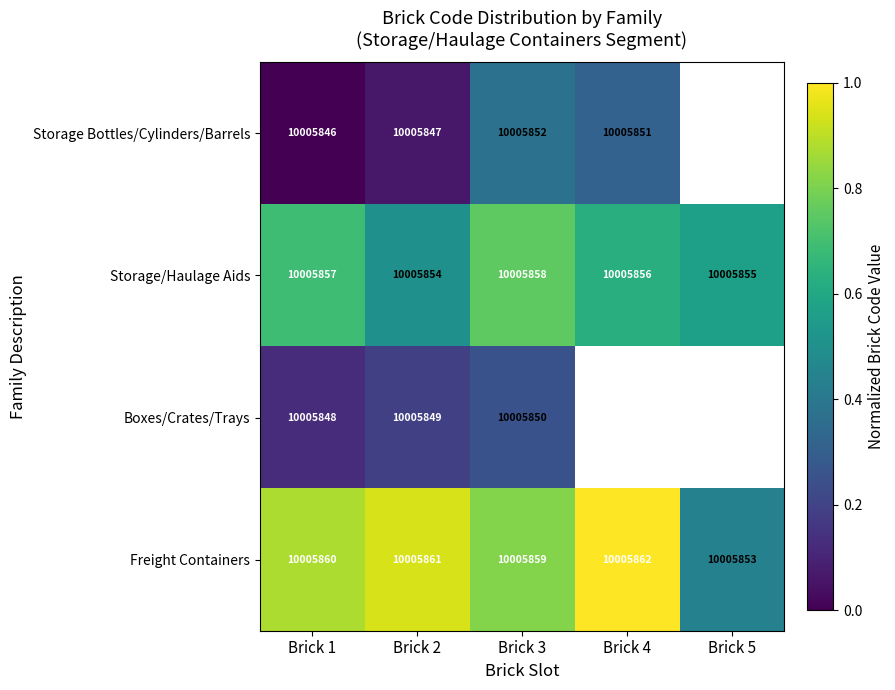

Read the Storage/Haulage Aids value at Brick 2.

10005854